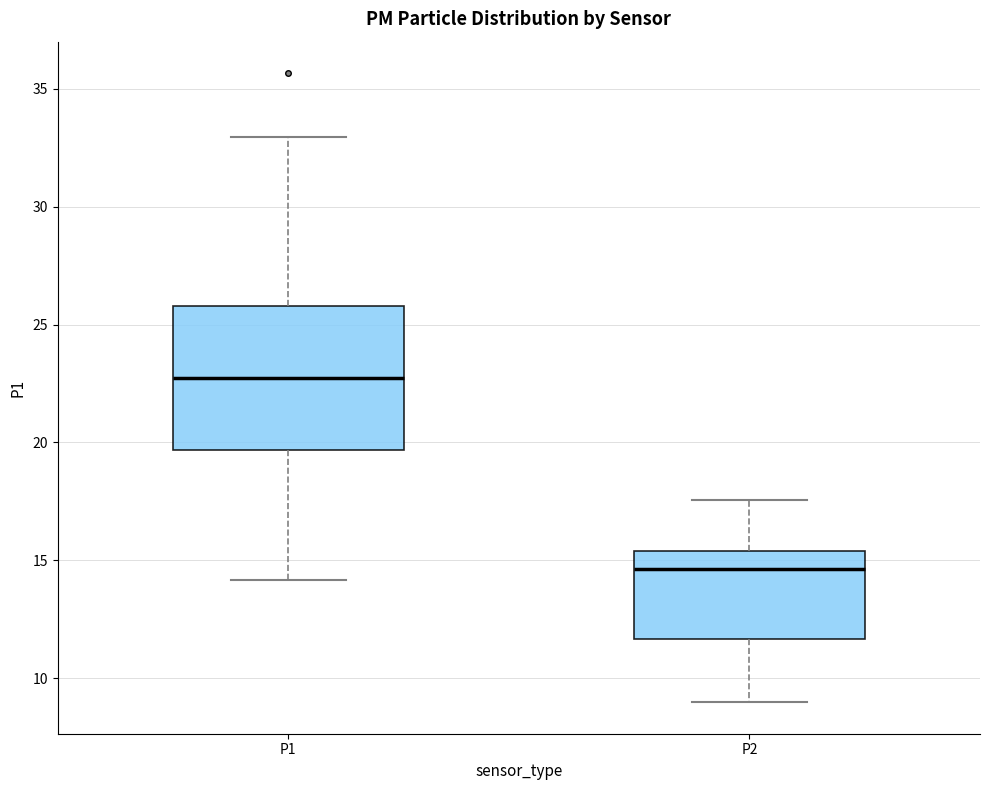

Reading left to right, transcribe this box plot: for each box, give where its median line is, the range the box spans, and where its two whiskers end, as read against the y-axis. The values are not printed on the chart, so give them approximately, as read against the axis.

P1: median 23.0, box 19.5 to 26.0, whiskers 14.0 to 33.0
P2: median 14.5, box 11.5 to 15.5, whiskers 9.0 to 17.5